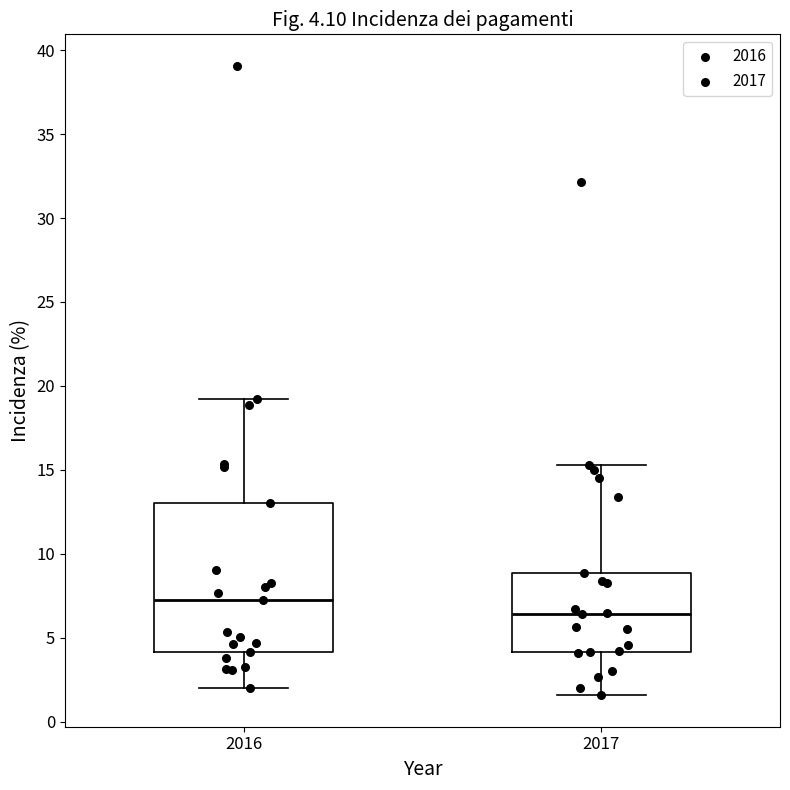

Which box is the tallest, from its lower edge to its upper edge?

2016